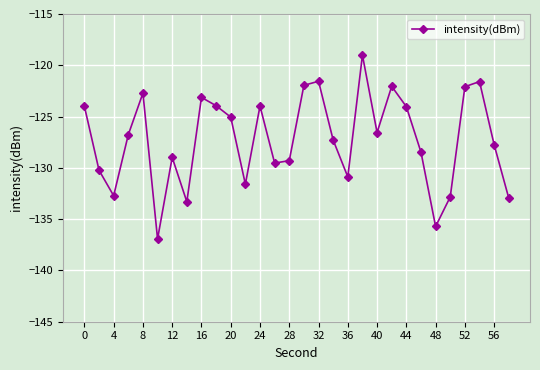

What is the sum of all values?

-3816.9